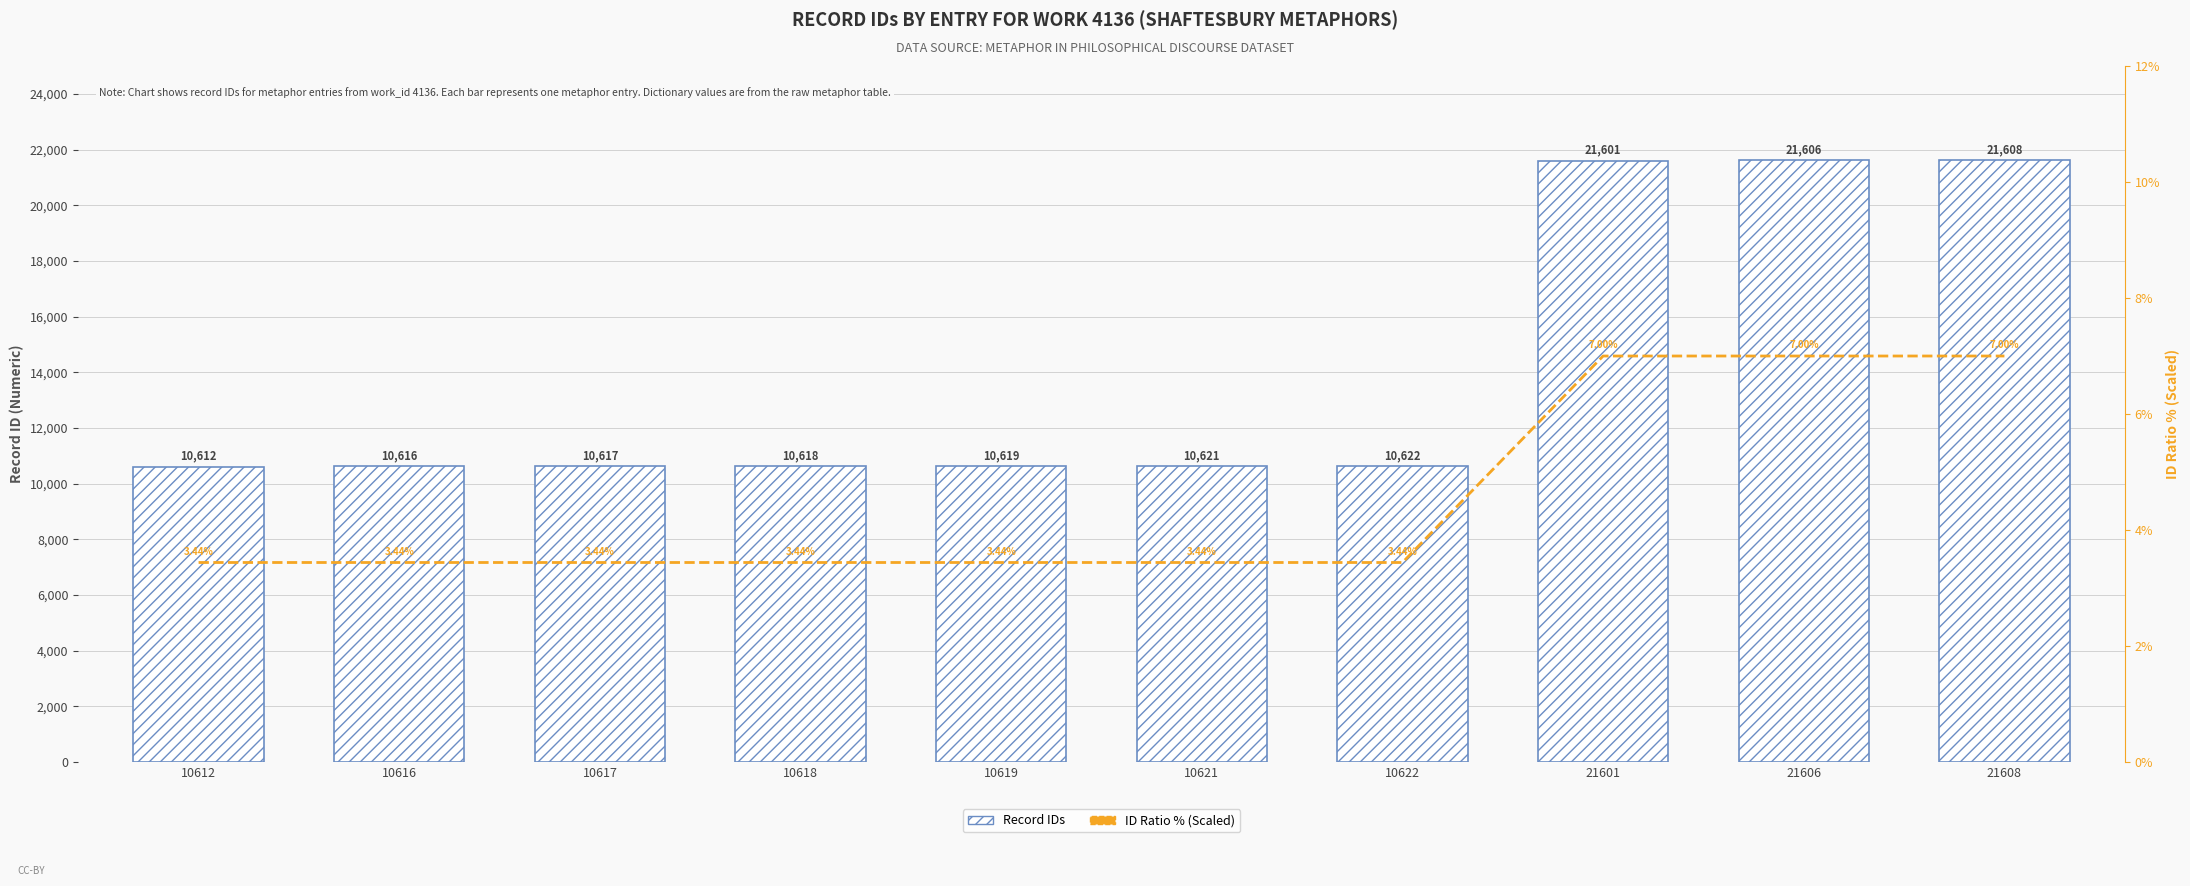

Is it true that ID Ratio % (scaled) equals 4.6 at 10616?

False